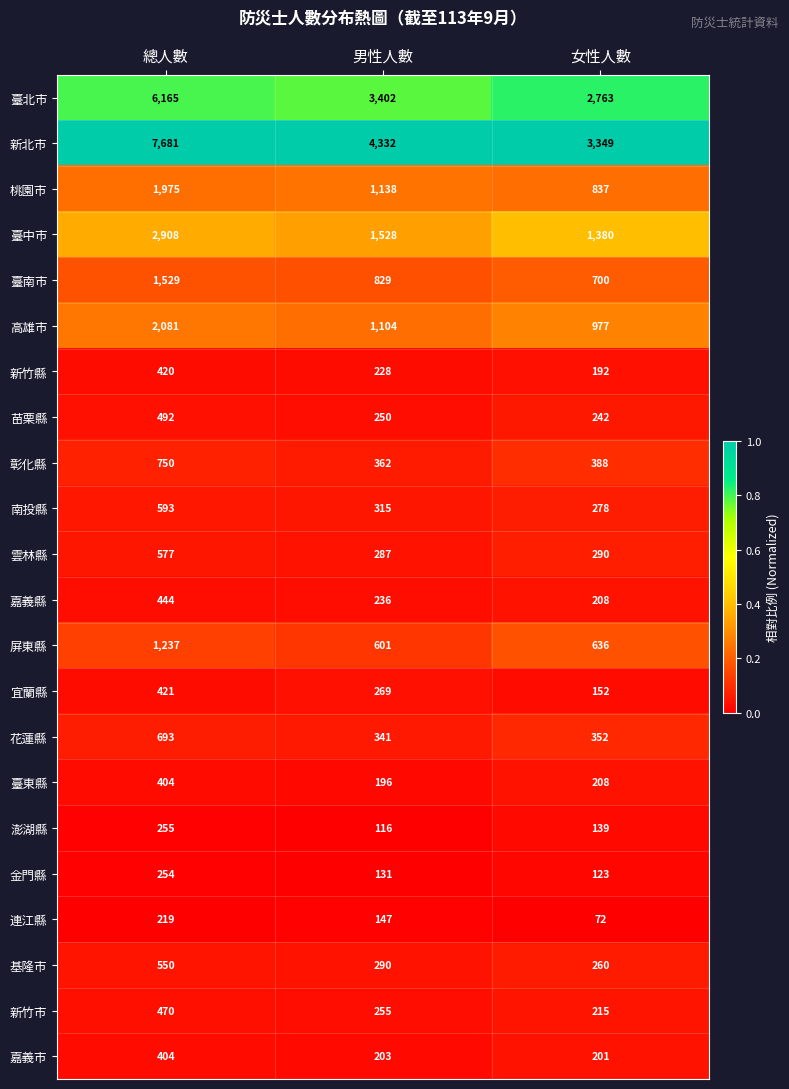

Rank the categories by 新北市 value from highest to lowest.

總人數, 男性人數, 女性人數